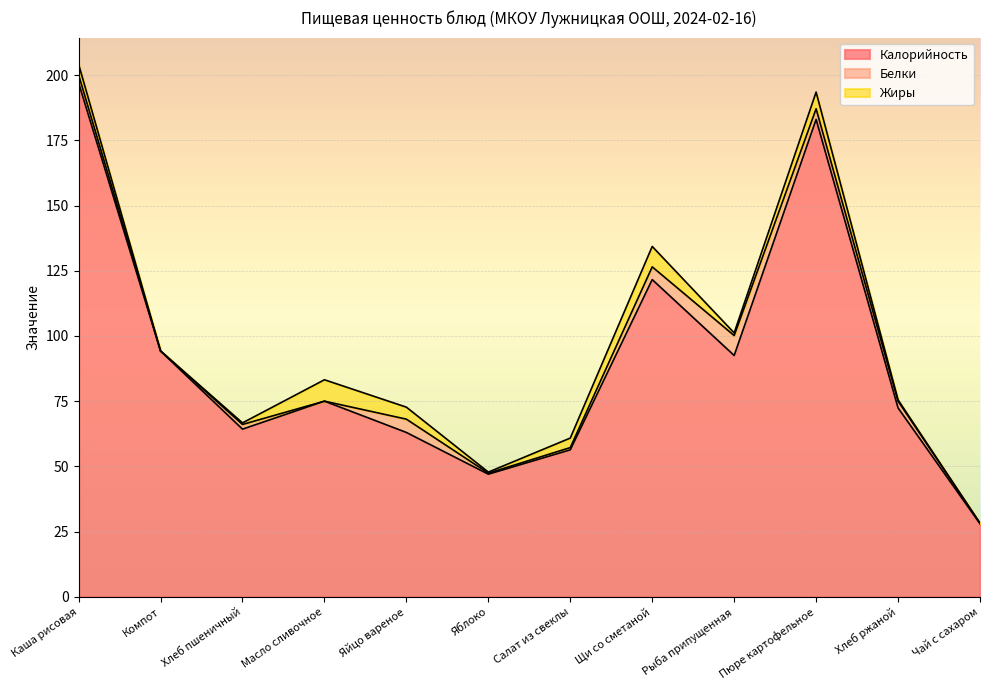

How many values in Белки are above zero?

11